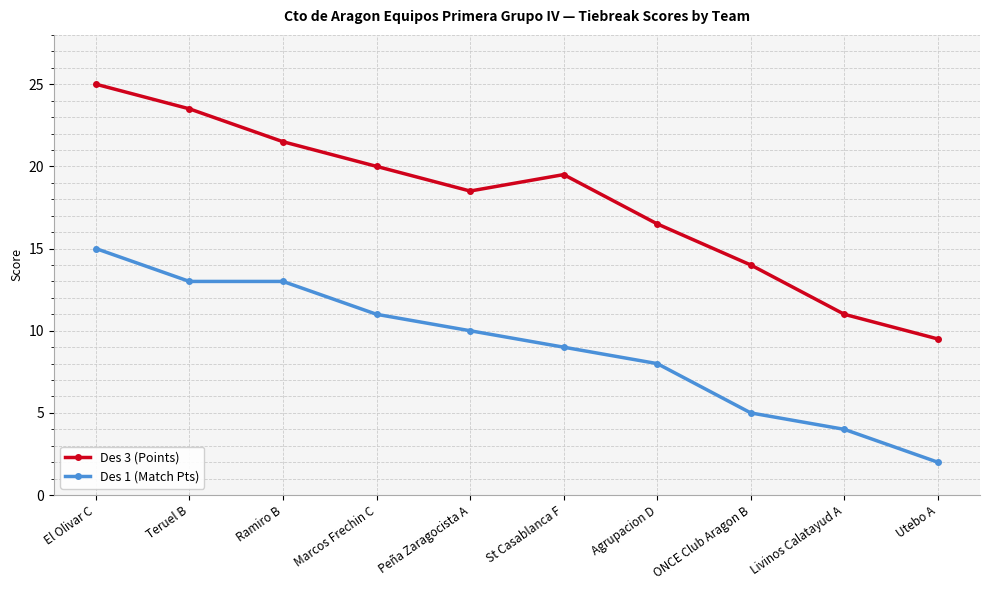

Reading left to right, extract all data points from this chart.

Des 3 (Points): 25.0	23.5	21.5	20.0	18.5	19.5	16.5	14.0	11.0	9.5
Des 1 (Match Pts): 15.0	13.0	13.0	11.0	10.0	9.0	8.0	5.0	4.0	2.0